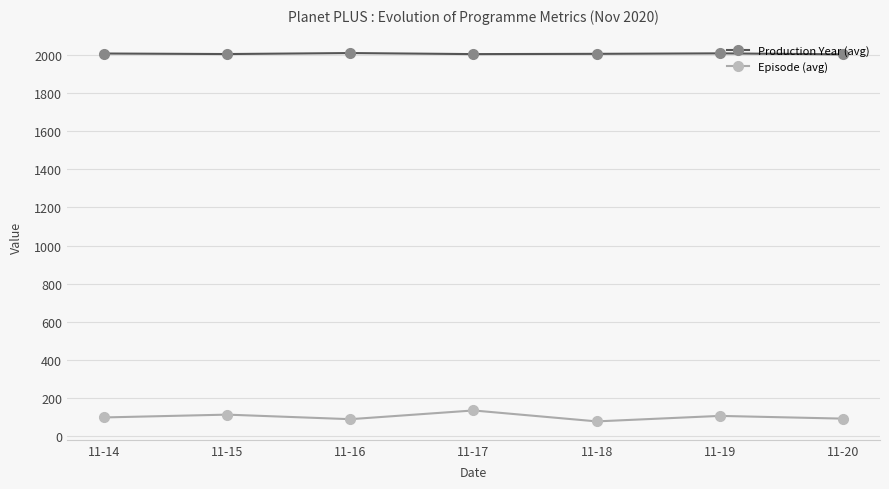

What is the sum of the Episode (avg) values at 11-16 and 11-17?

222.6